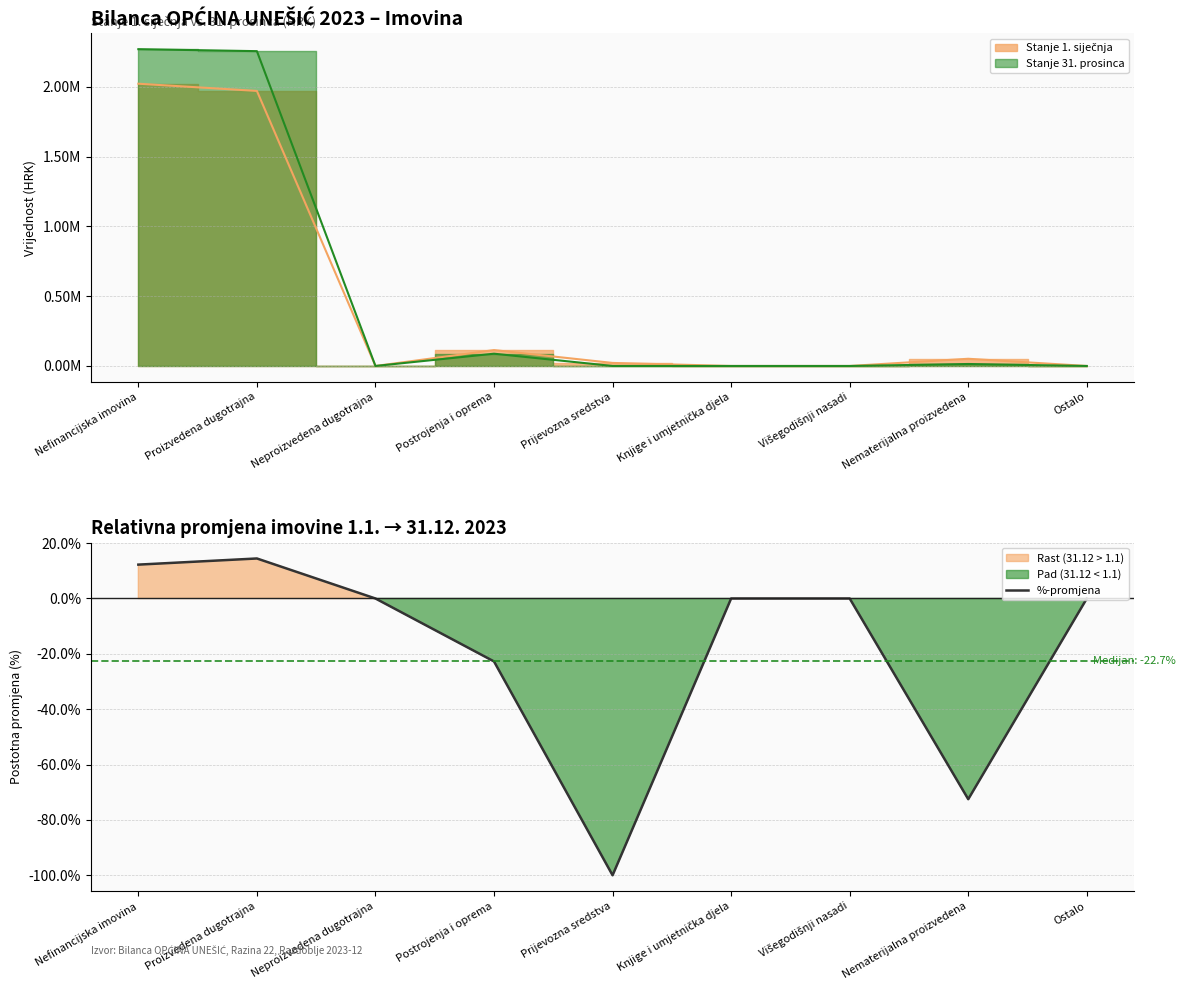

List the labels in order of value, smallest first.

Prijevozna sredstva, Nematerijalna proizvedena, Postrojenja i oprema, Neproizvedena dugotrajna, Knjige i umjetnička djela, Višegodišnji nasadi, Ostalo, Nefinancijska imovina, Proizvedena dugotrajna